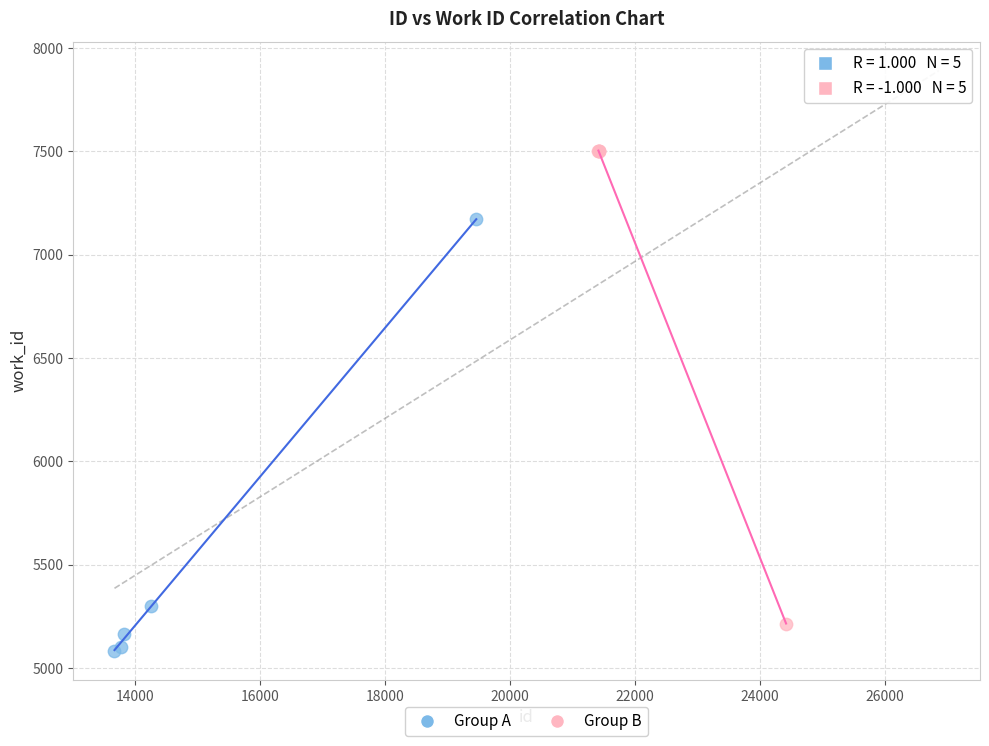

Which series contains the lowest Y value?

Group A